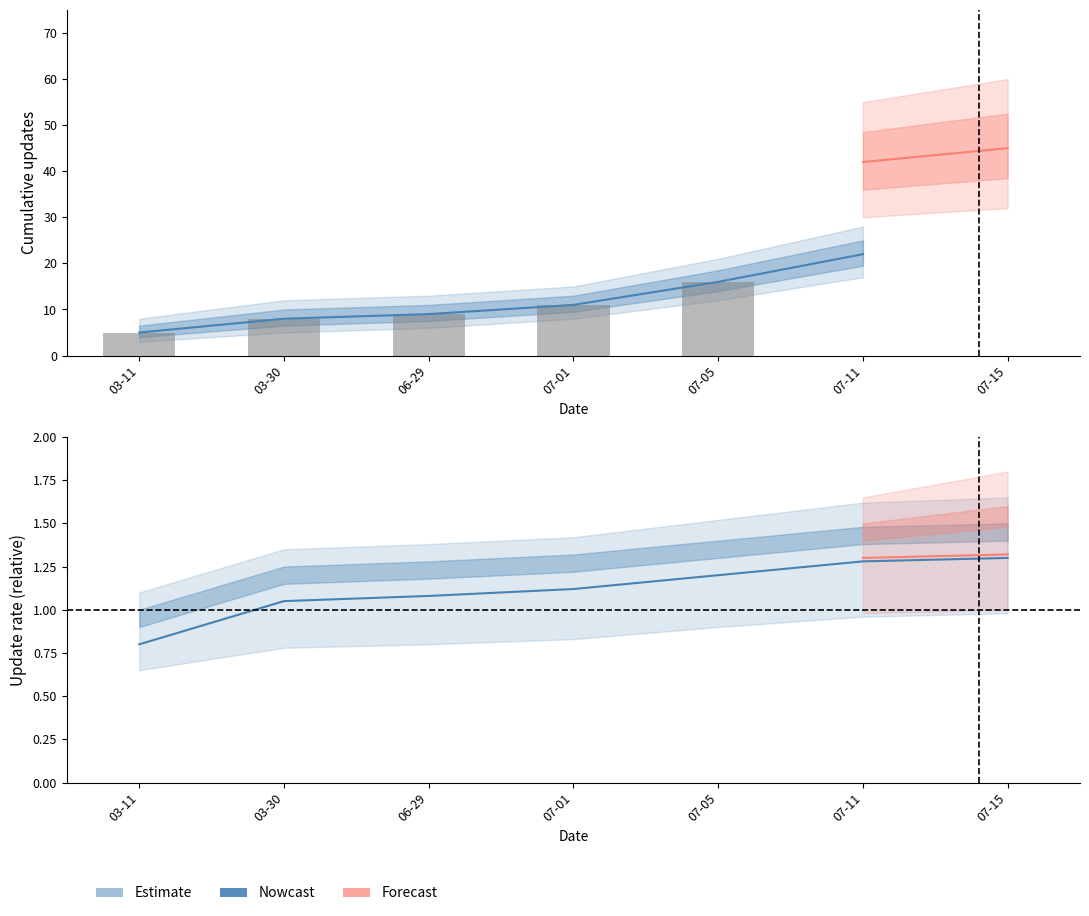

What is the value of the Forecast Upper bar at the 7th from the left?

60